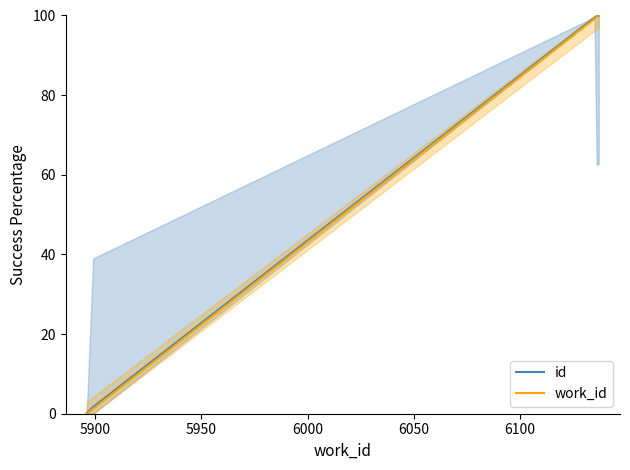

What is the highest value of the work_id series?

100.0